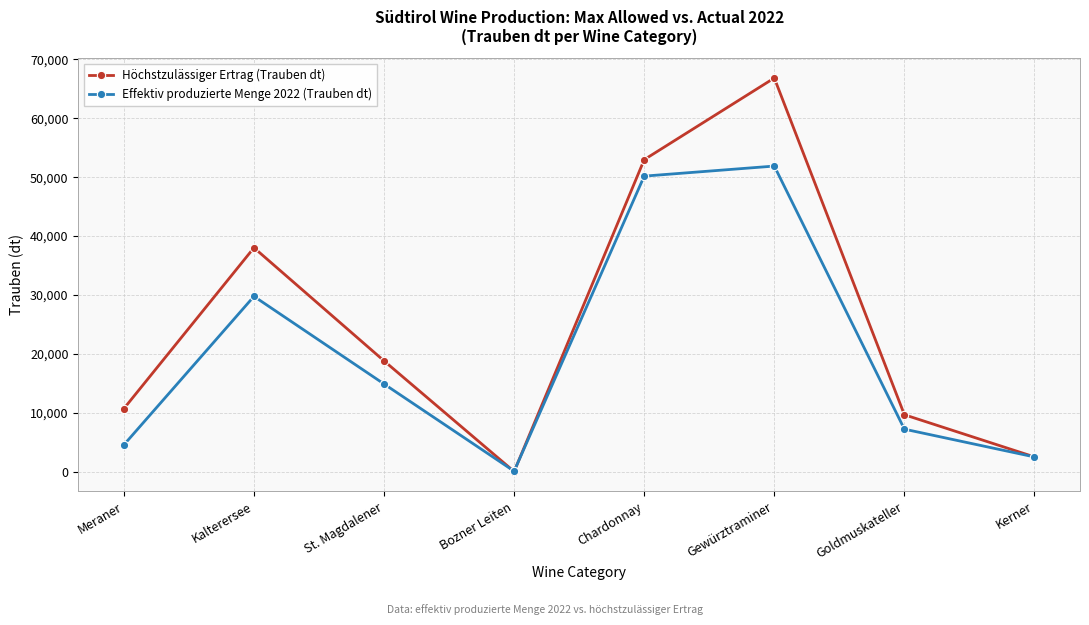

What is the label of the 3rd point from the left?

St. Magdalener